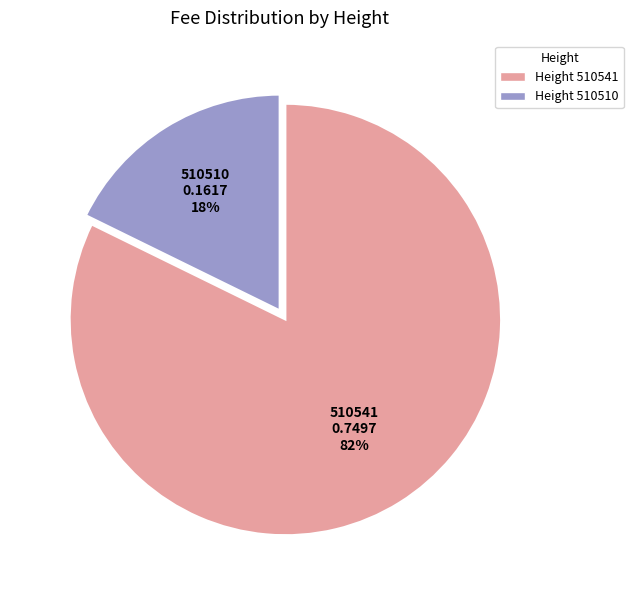

What is the largest slice in the pie chart?

510541